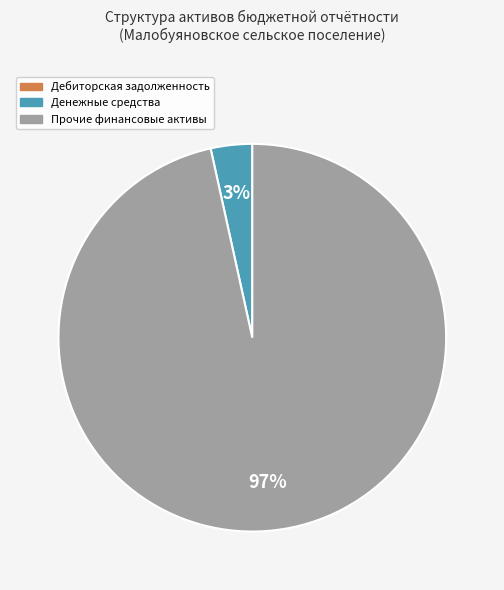

To the nearest percent, what is the difference between the largest and smallest slice percentages?

97%